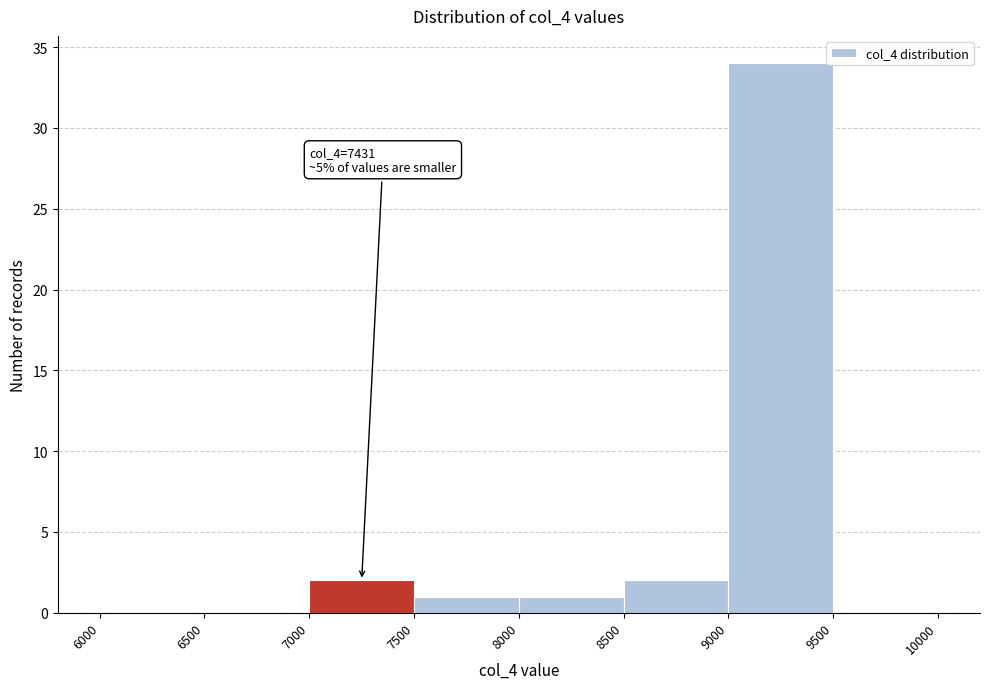

Which range on the x-axis has the tallest bar?

9000 to 9500